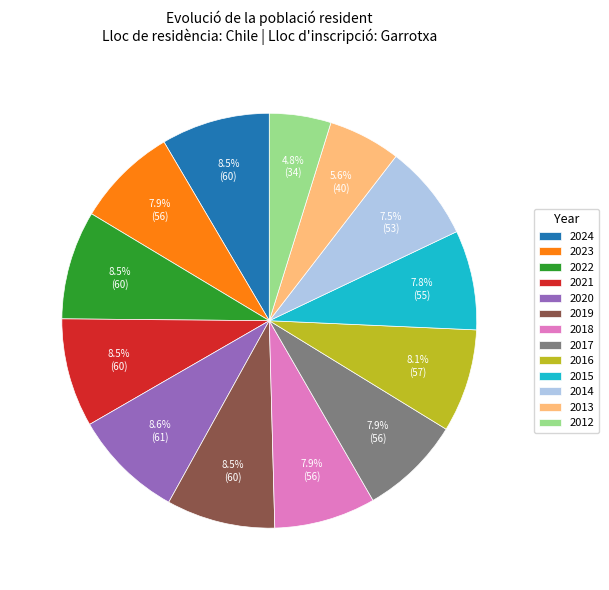

Approximately how many times larger is the value at 2012 compared to 2017?

0.6